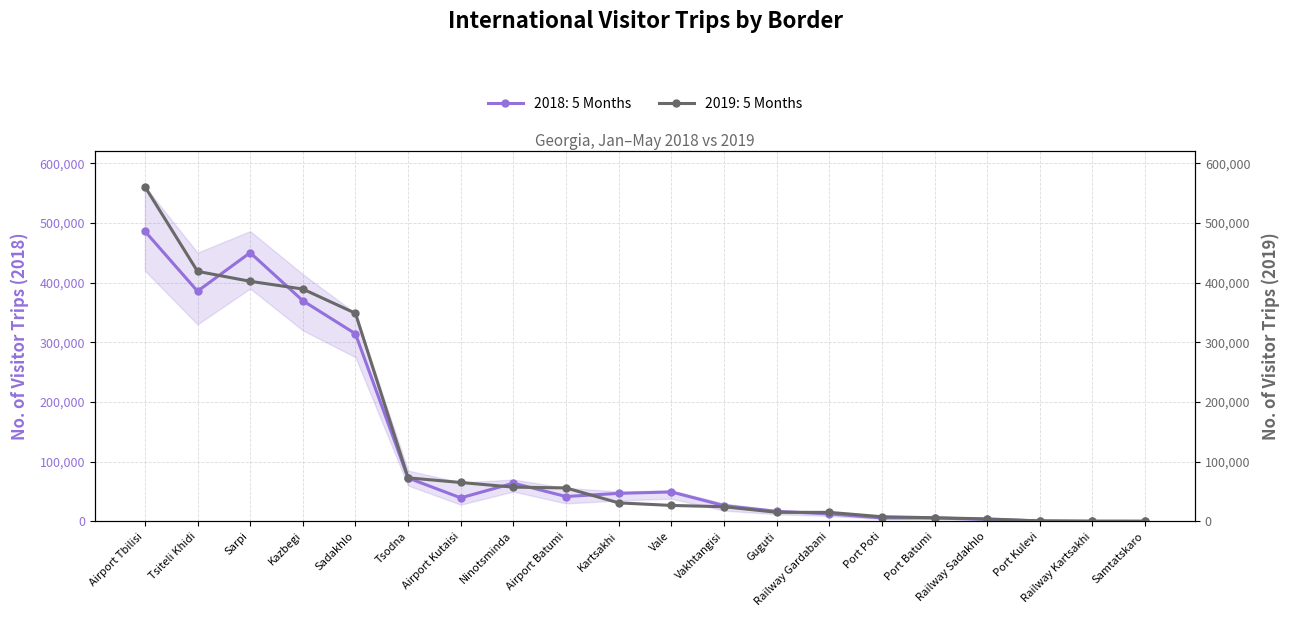

What is the difference between the 2019: 5 Months values at Vale and Airport Kutaisi?

38433